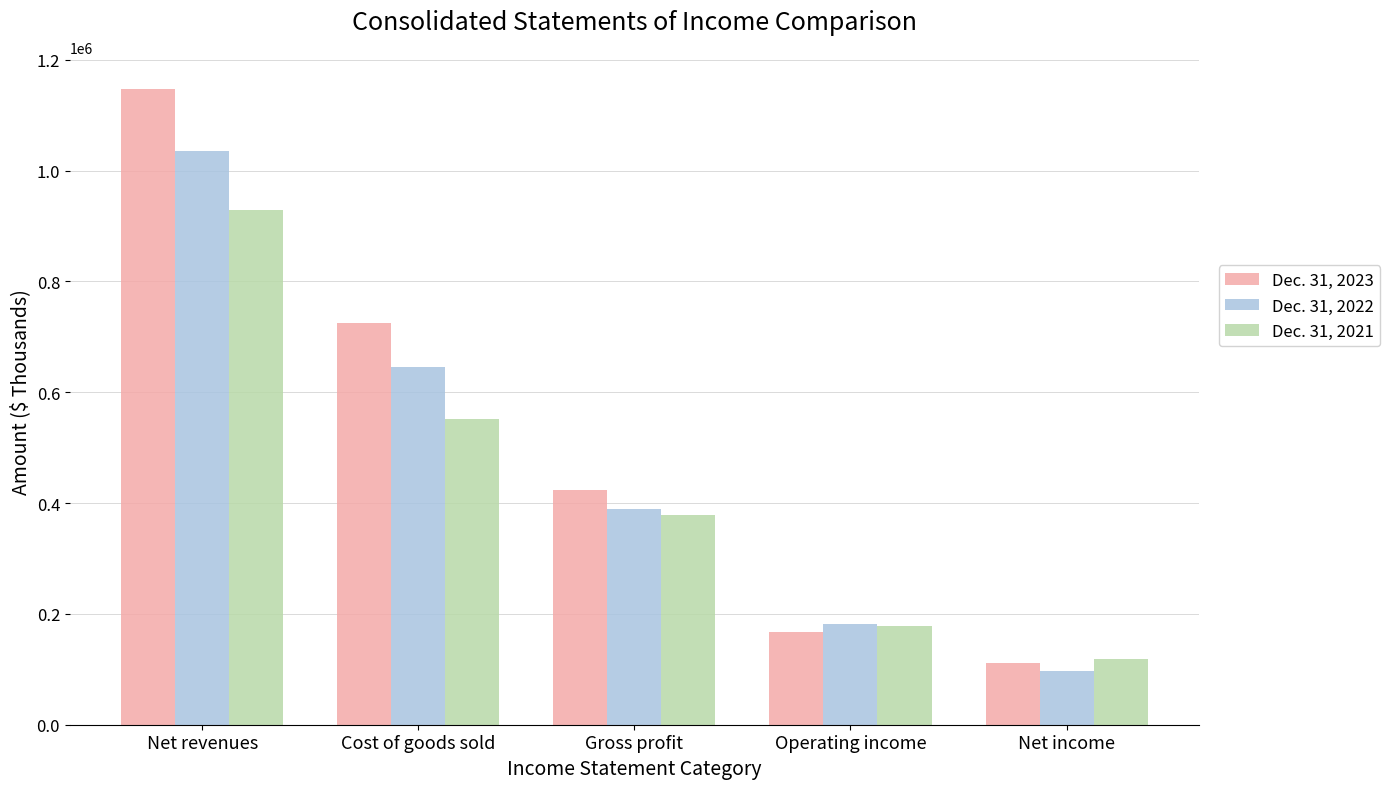

Rank the series at Gross profit from highest to lowest value.

Dec. 31, 2023, Dec. 31, 2022, Dec. 31, 2021